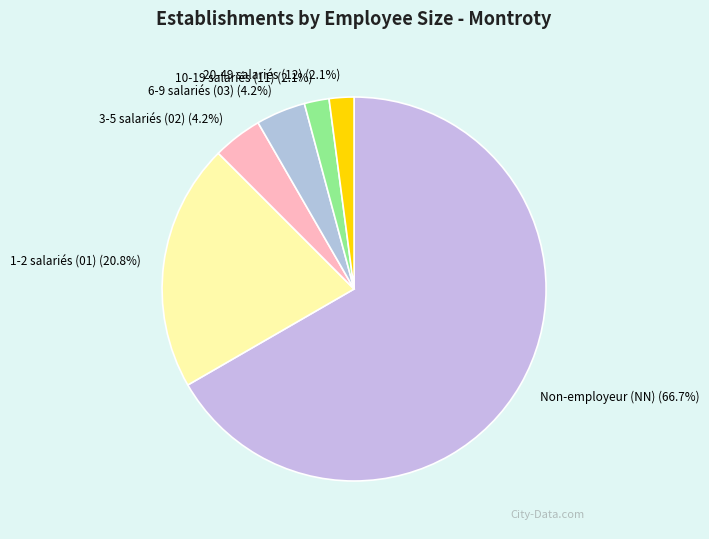

Do 6-9 salariés (03) (4.2%) and 1-2 salariés (01) (20.8%) together represent more than half of the pie?

No